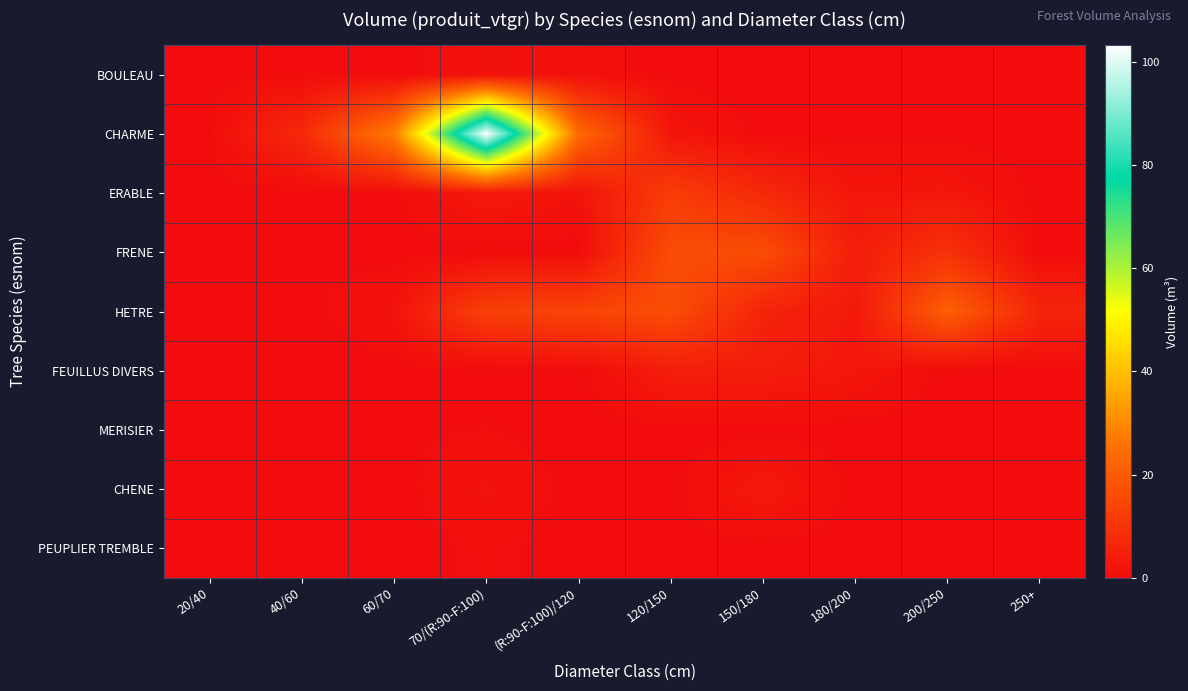

Reading right to left, extract all data points from this chart.

BOULEAU: 250+=0.0	200/250=0.0	180/200=0.0	150/180=0.0	120/150=0.0	(R:90-F:100)/120=1.1	70/(R:90-F:100)=1.5	60/70=0.0	40/60=0.3	20/40=0.1
CHARME: 250+=0.0	200/250=0.0	180/200=0.0	150/180=0.0	120/150=2.4	(R:90-F:100)/120=23.6	70/(R:90-F:100)=103.2	60/70=27.9	40/60=7.3	20/40=0.3
ERABLE: 250+=0.0	200/250=2.6	180/200=2.4	150/180=7.2	120/150=12.2	(R:90-F:100)/120=1.6	70/(R:90-F:100)=3.4	60/70=0.2	40/60=0.1	20/40=0.0
FRENE: 250+=0.0	200/250=9.5	180/200=4.5	150/180=16.5	120/150=16.2	(R:90-F:100)/120=0.0	70/(R:90-F:100)=0.0	60/70=0.0	40/60=0.3	20/40=0.0
HETRE: 250+=6.3	200/250=21.1	180/200=3.0	150/180=5.9	120/150=16.6	(R:90-F:100)/120=14.0	70/(R:90-F:100)=13.1	60/70=1.7	40/60=0.0	20/40=0.0
FEUILLUS DIVERS: 250+=0.0	200/250=0.0	180/200=2.6	150/180=4.2	120/150=4.4	(R:90-F:100)/120=0.0	70/(R:90-F:100)=0.0	60/70=0.0	40/60=0.0	20/40=0.0
MERISIER: 250+=0.0	200/250=0.0	180/200=0.0	150/180=0.0	120/150=0.0	(R:90-F:100)/120=0.0	70/(R:90-F:100)=0.5	60/70=0.2	40/60=0.0	20/40=0.0
CHENE: 250+=0.0	200/250=0.0	180/200=0.0	150/180=3.4	120/150=0.0	(R:90-F:100)/120=0.0	70/(R:90-F:100)=1.7	60/70=0.0	40/60=0.0	20/40=0.0
PEUPLIER TREMBLE: 250+=0.0	200/250=0.0	180/200=0.0	150/180=0.0	120/150=0.0	(R:90-F:100)/120=0.0	70/(R:90-F:100)=0.7	60/70=0.0	40/60=0.0	20/40=0.0